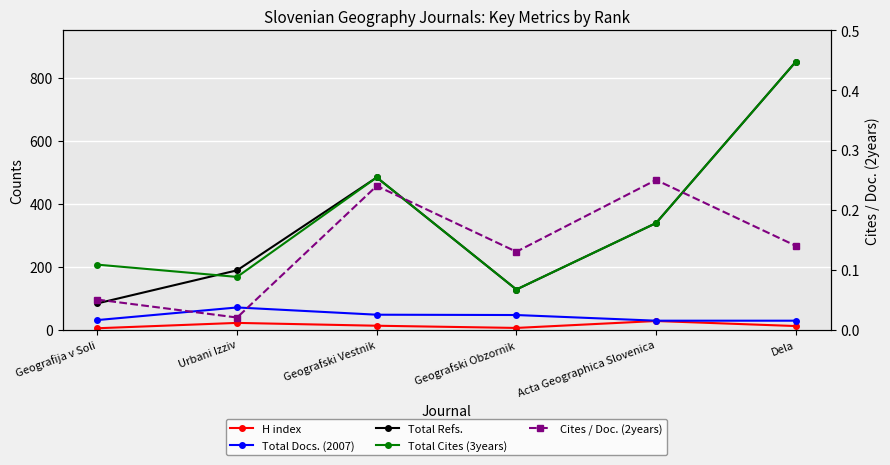

Reading left to right, transcribe all the data shown in this chart.

H index: 4.0	21.0	12.0	5.0	27.0	11.0
Total Docs. (2007): 30.0	70.0	47.0	46.0	28.0	28.0
Total Refs.: 83.0	188.0	483.0	127.0	338.0	850.0
Total Cites (3years): 206.0	167.0	483.0	127.0	338.0	850.0
Cites / Doc. (2years): 0.1	0.0	0.2	0.1	0.2	0.1